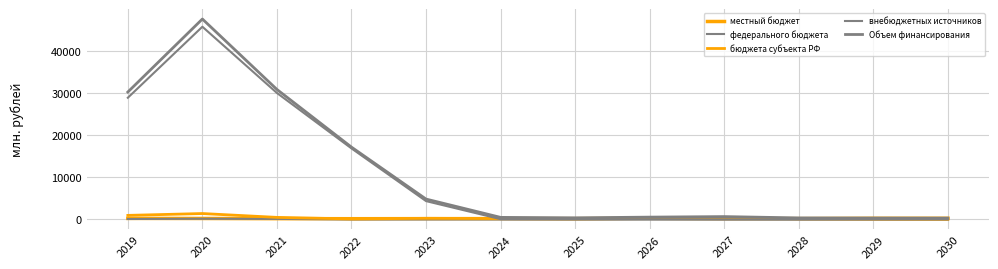

What is the spread (max minus min) of values at 2027?

678.4